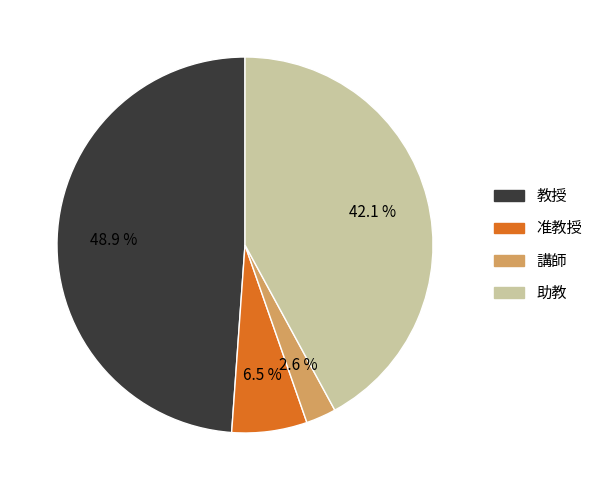

How many segments does this pie chart have?

4